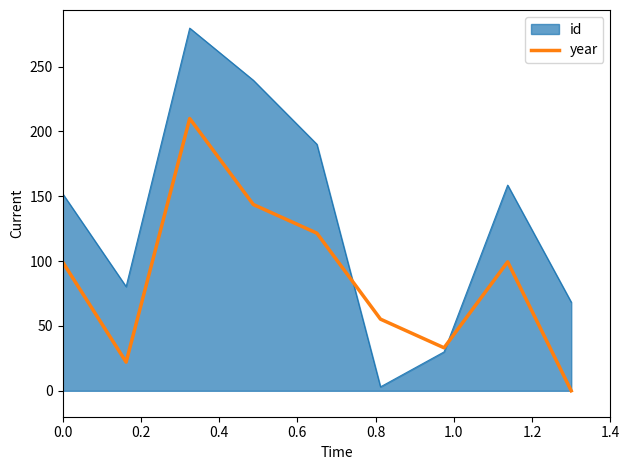

Rank the series by their maximum value, from highest to lowest.

id, year